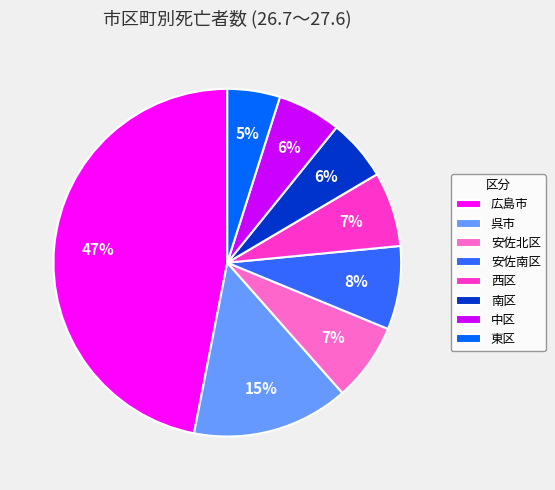

To the nearest percent, what is the average slice percentage?

12%